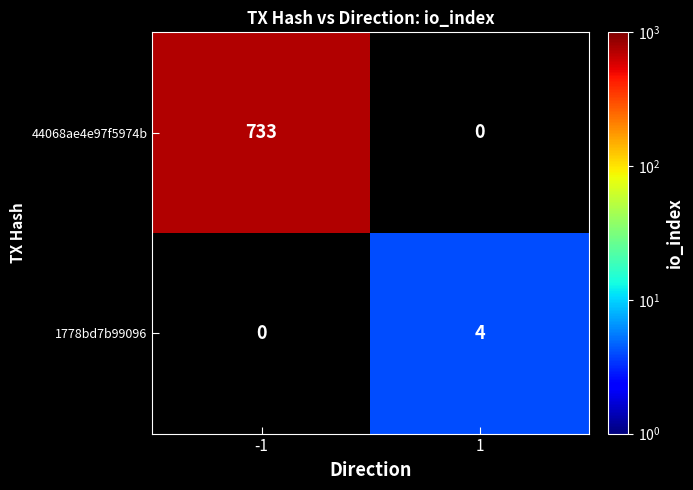

The value of 1778bd7b99096 at 1 is 6. True or false?

False